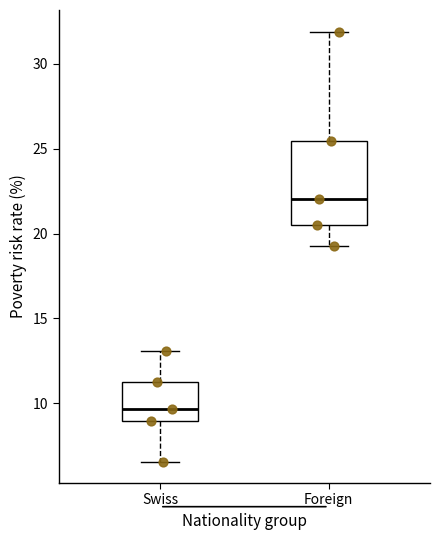

Which box is the tallest, from its lower edge to its upper edge?

Foreign